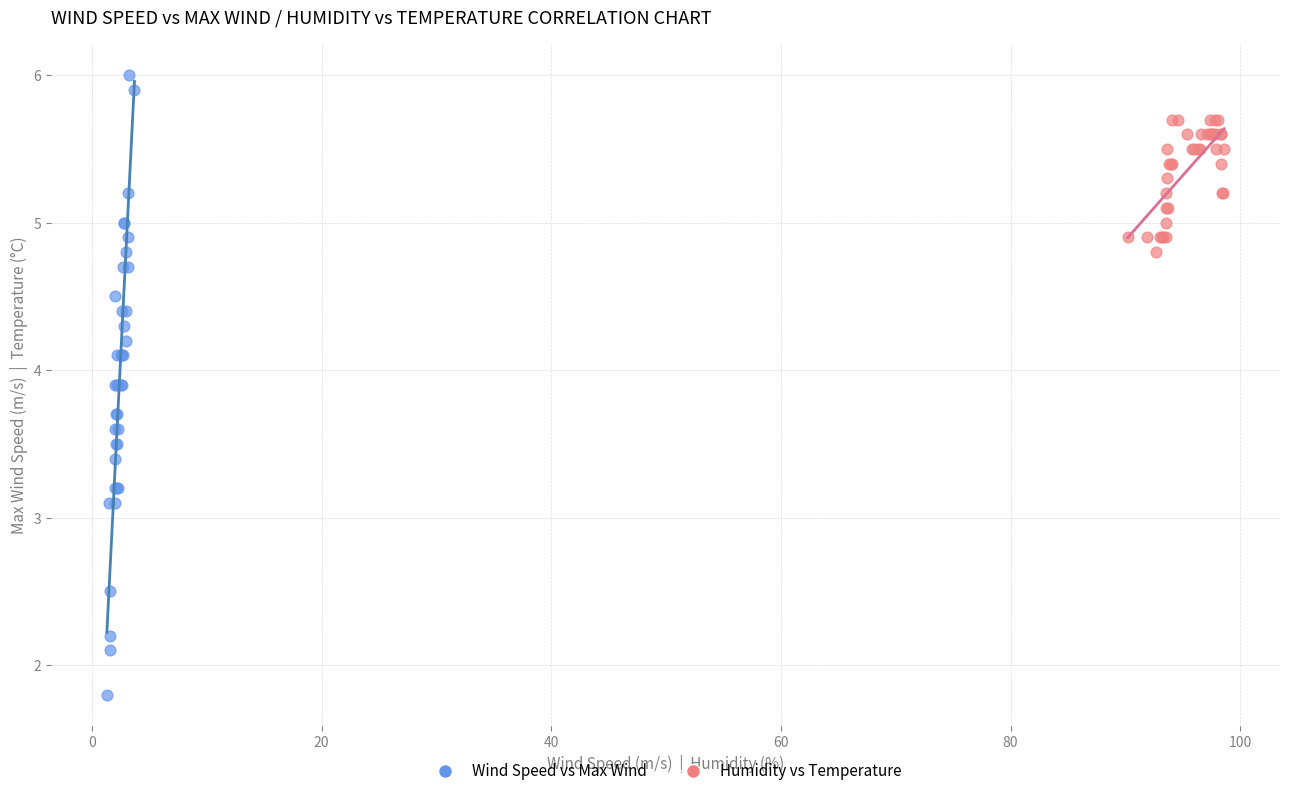

What are all the series names shown in the legend?

Wind Speed vs Max Wind, Humidity vs Temperature